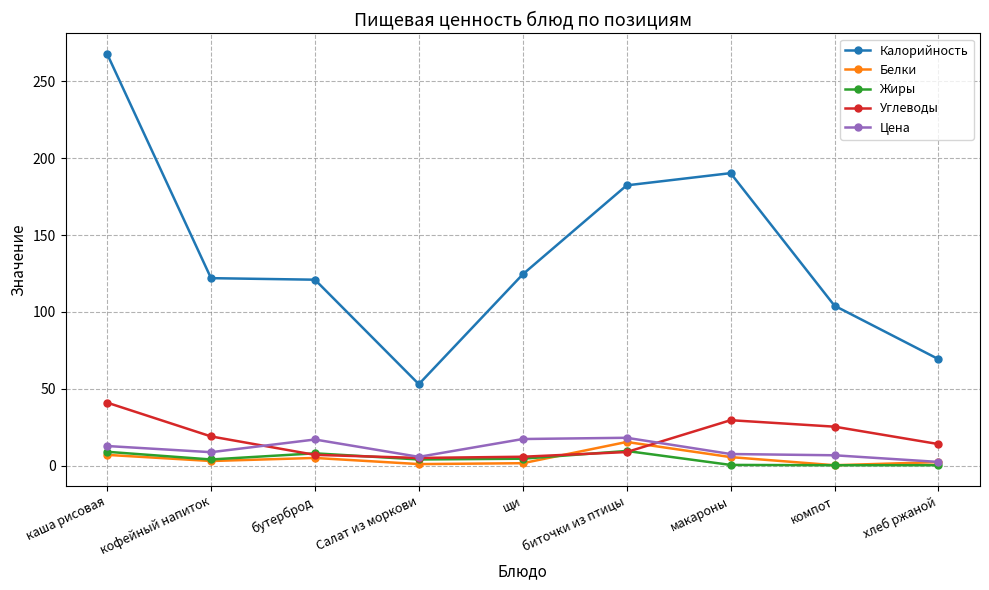

What is the maximum value for Углеводы?

41.0